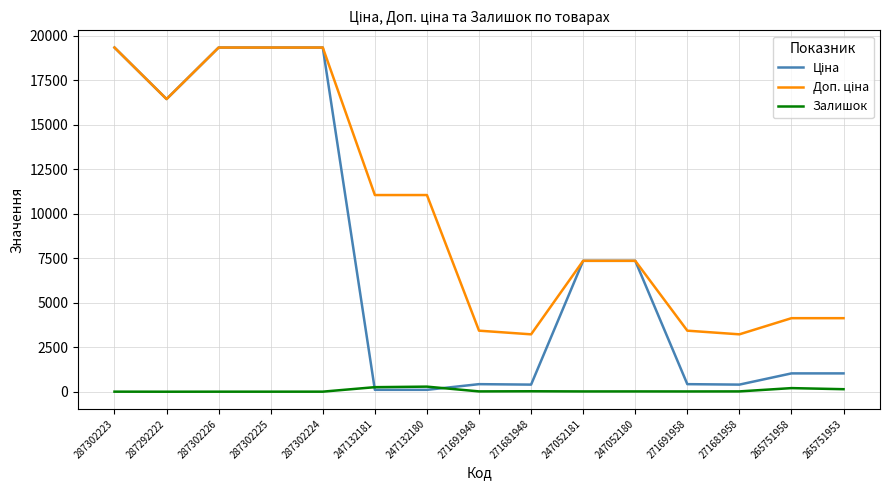

The Залишок series shows 20.0 at 247052181. True or false?

True